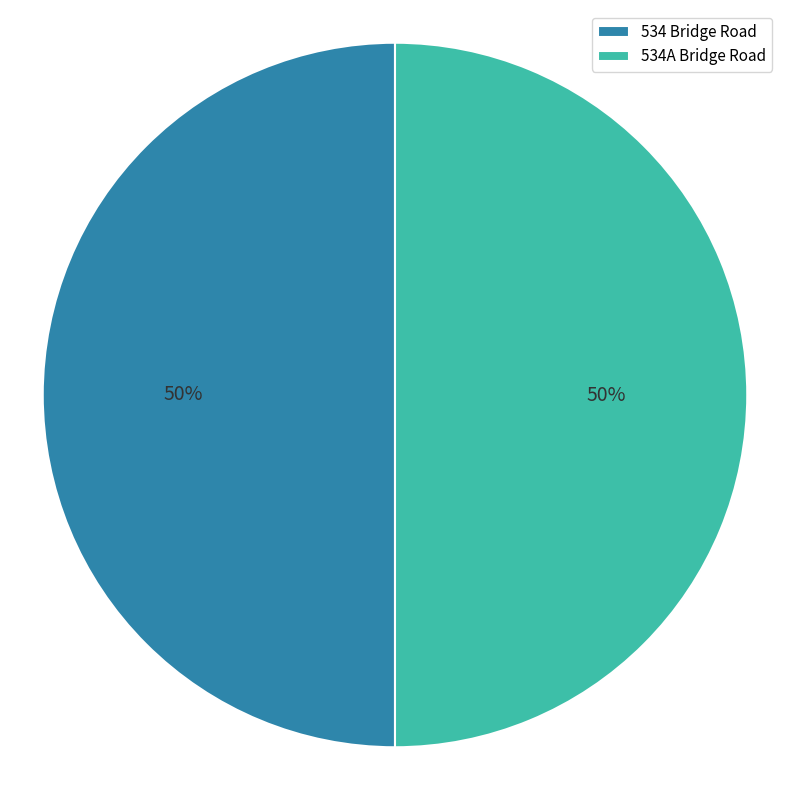

True or false: 534 Bridge Road accounts for 57% of the total.

False